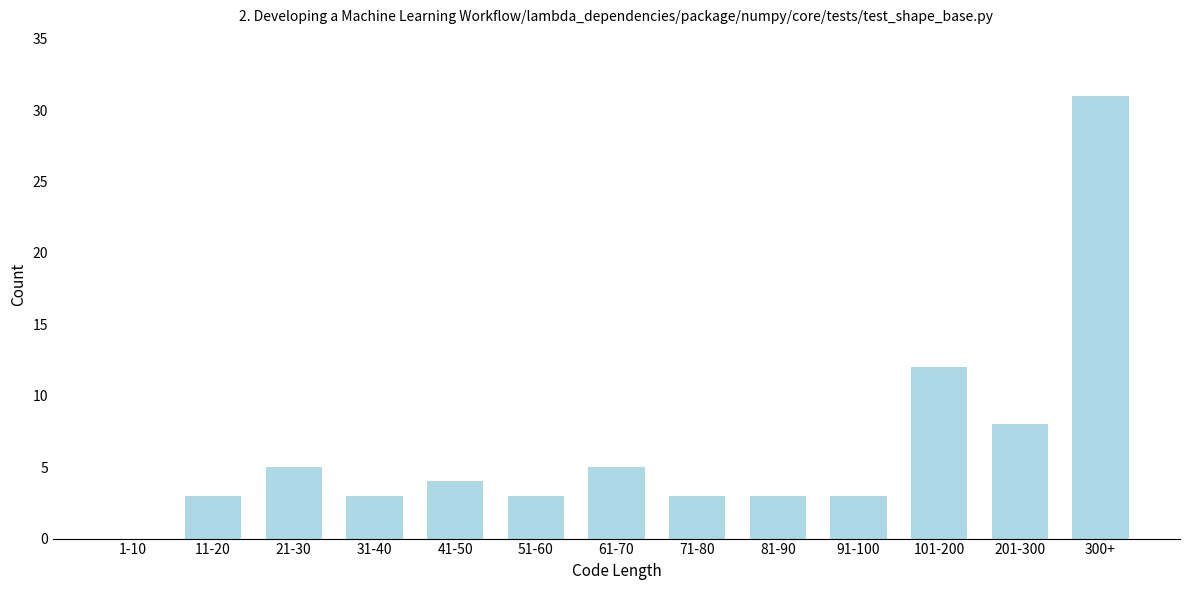

Reading left to right, extract all data points from this chart.

1-10=0	11-20=3	21-30=5	31-40=3	41-50=4	51-60=3	61-70=5	71-80=3	81-90=3	91-100=3	101-200=12	201-300=8	300+=31